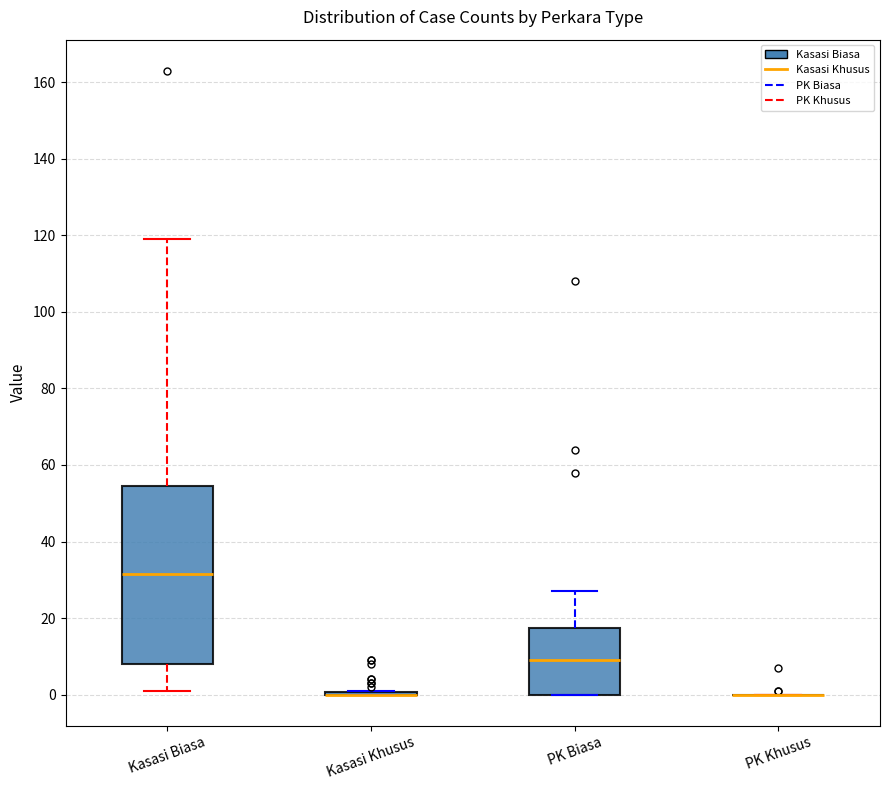

Reading left to right, read every box against the y-axis: the position of its median line, the range the box covers, and the ends of its whiskers. The values are not printed on the chart, so give them approximately, as read against the axis.

Kasasi Biasa: median 32, box 8 to 54, whiskers 2 to 120
Kasasi Khusus: box collapsed to a line at 0, whiskers 0 to 2
PK Biasa: median 10, box 0 to 18, whiskers 0 to 28
PK Khusus: box collapsed to a line at 0, whiskers 0 to 0